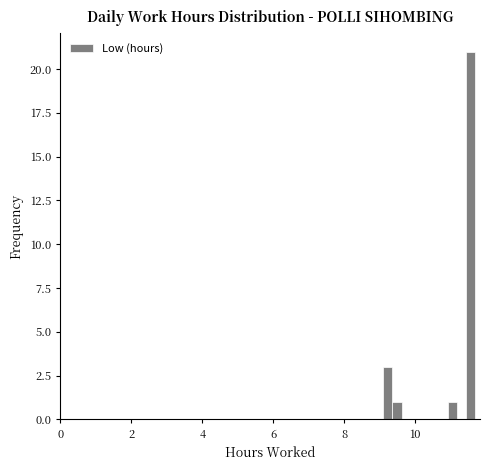

Around what value on the x-axis is the tallest bar? Give the approximate position of its centre, as read against the axis.

11.6